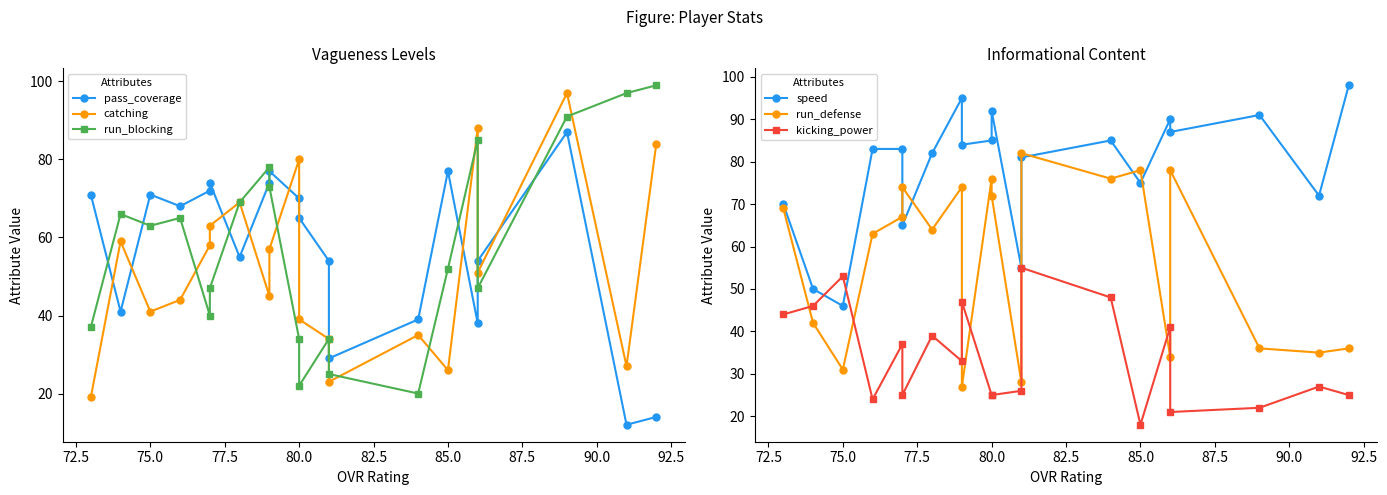

What is the sum of all run_defense values?

1142